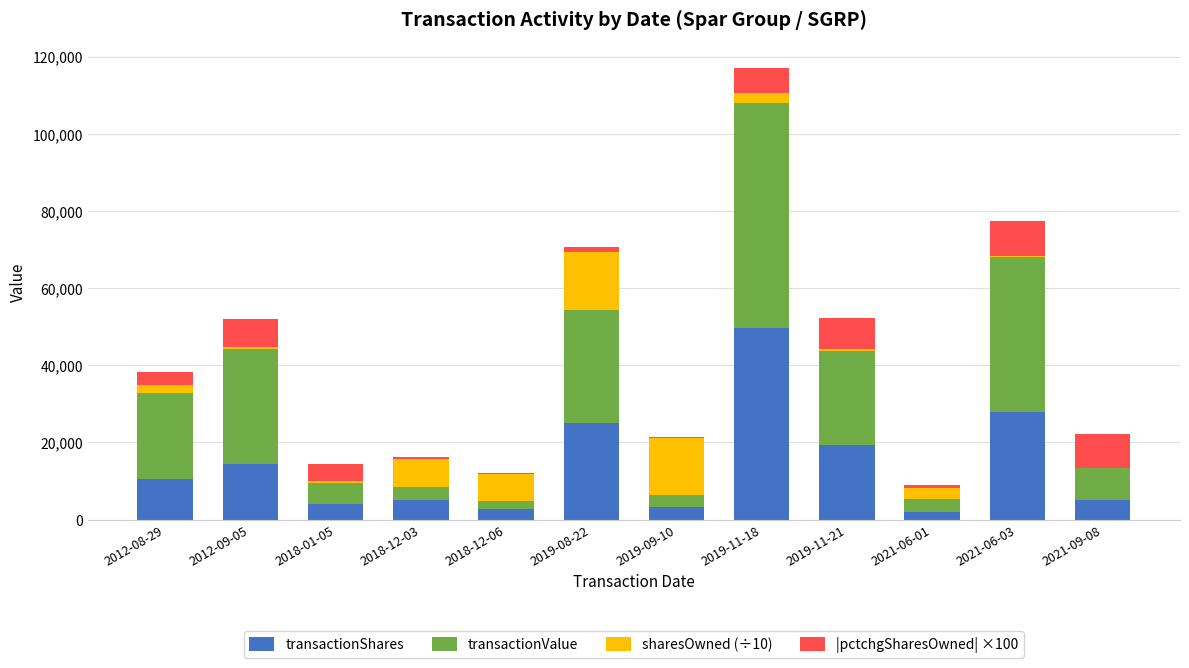

At which category is the sum across all series the highest?

2019-11-18